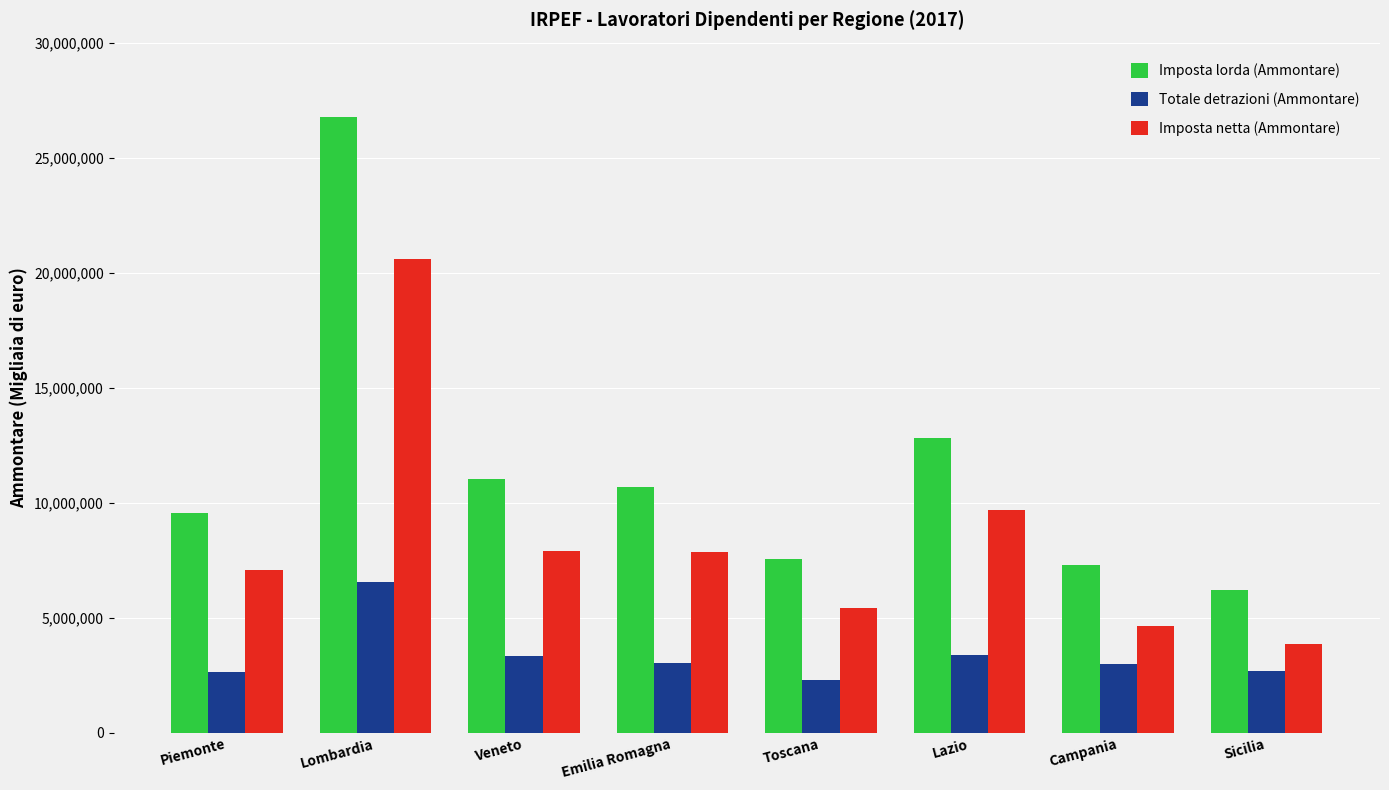

What is the label of the 1st bar from the left?

Piemonte